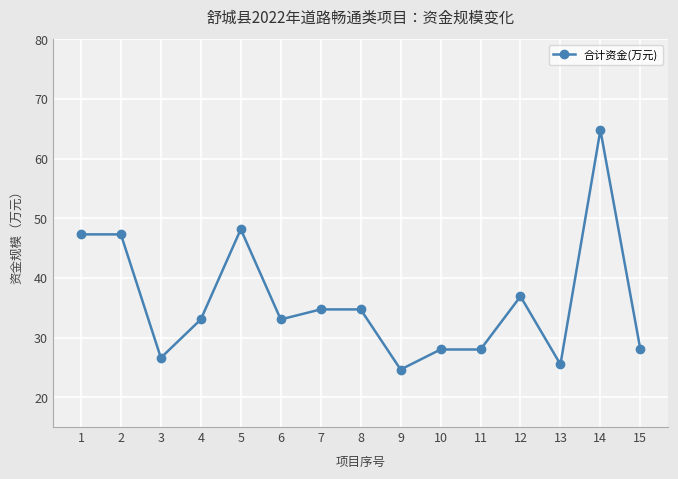

The value at 5 is 20.7. True or false?

False